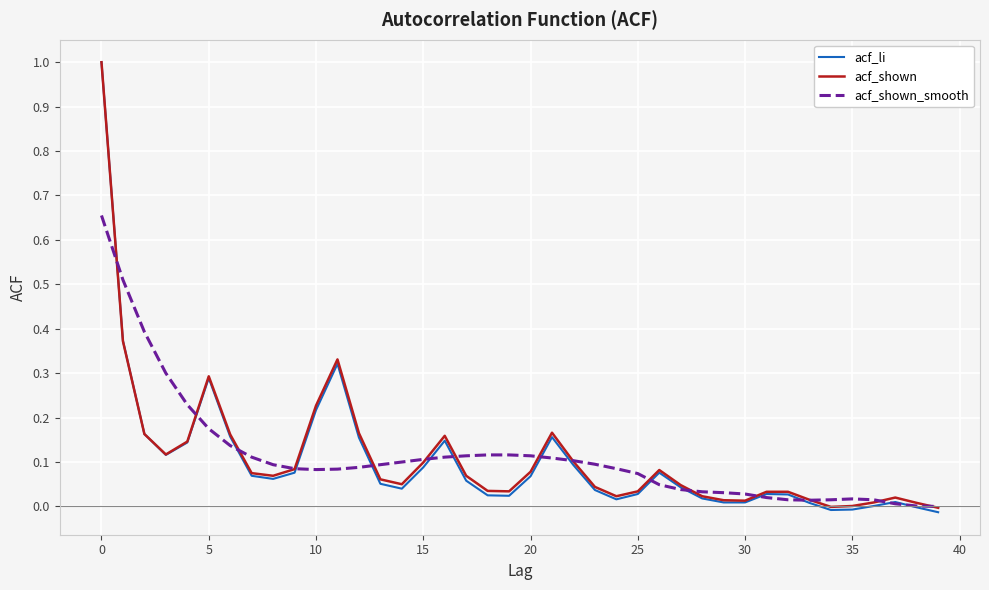

Which series has the largest range (max minus min)?

acf_li